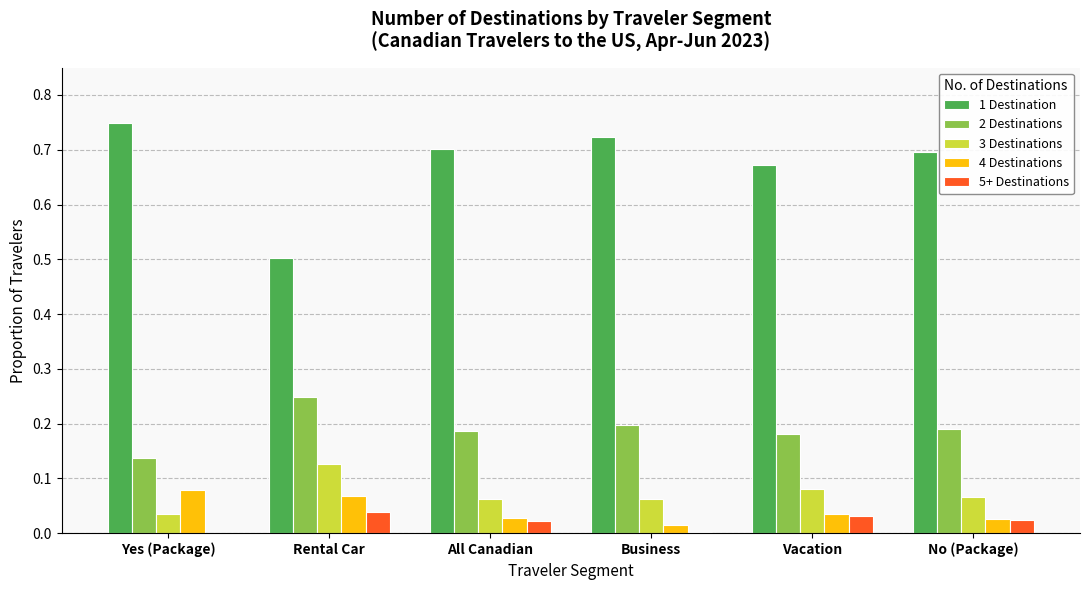

Is the value of 1 Destination at No (Package) greater than the value of 5+ Destinations at Yes (Package)?

Yes